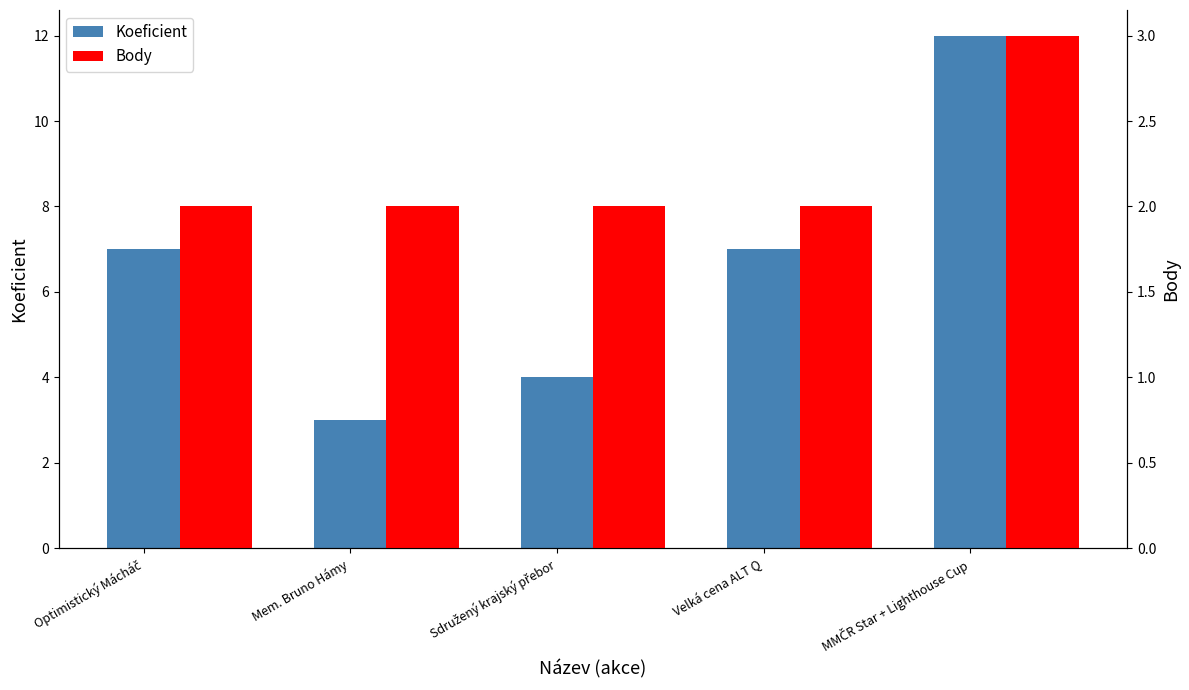

Between Velká cena ALT Q and Sdružený krajský přebor, which is larger?

Velká cena ALT Q